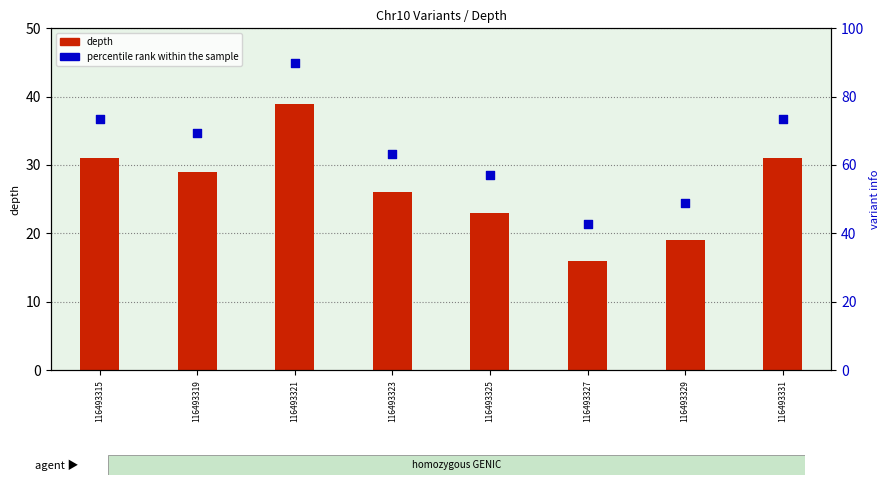

Which series has the largest total across all categories?

percentile rank within the sample